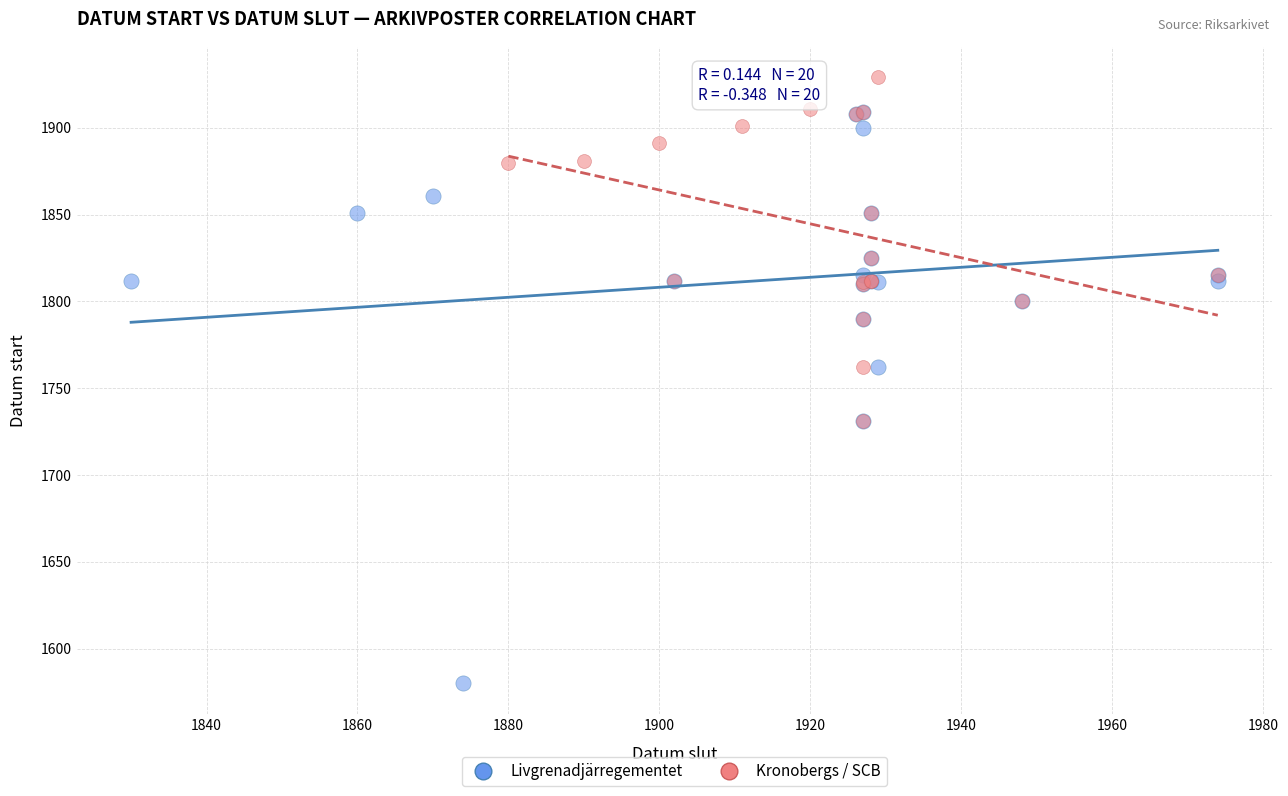

Which series contains the lowest Y value?

Livgrenadjärregementet